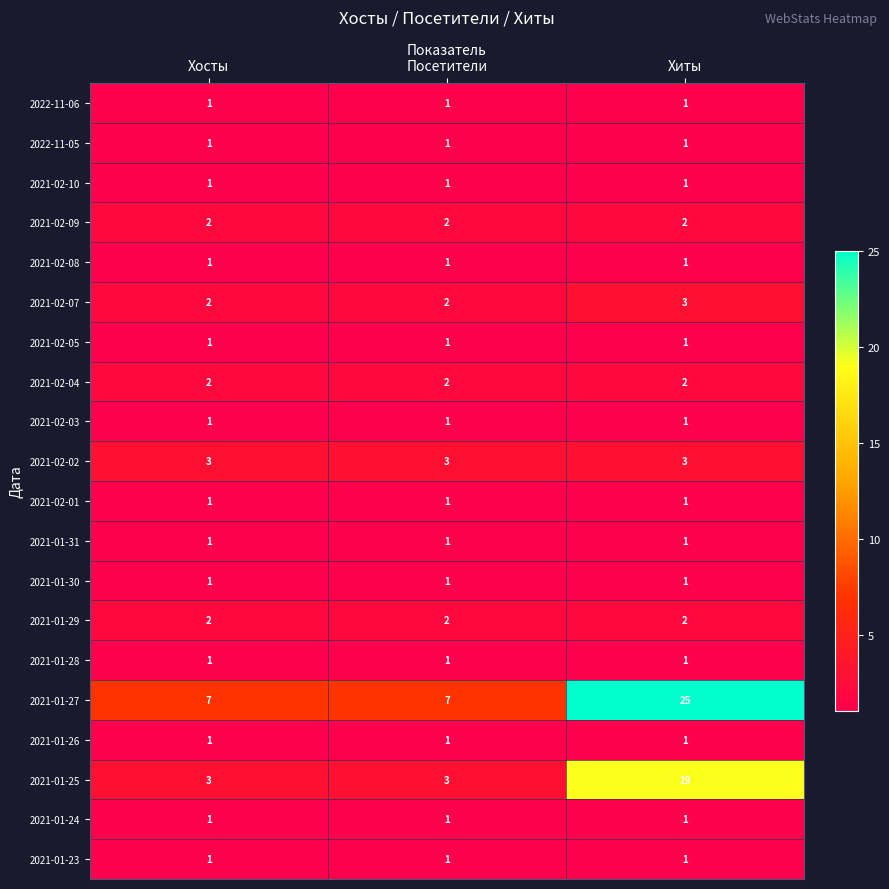

What is the total value across all series at Посетители?

34